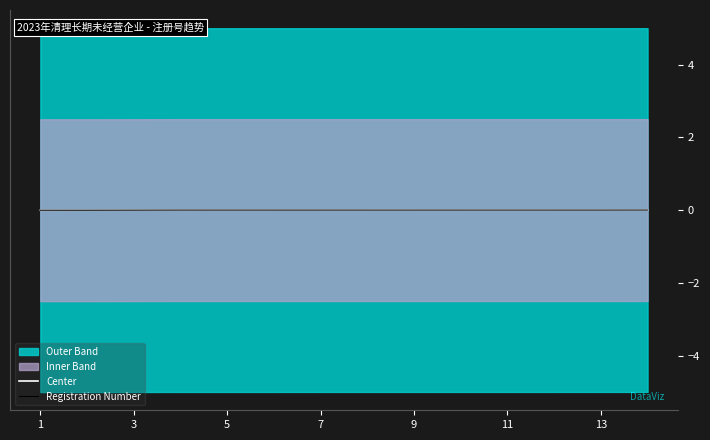

The Center series shows 0.0 at 13. True or false?

True